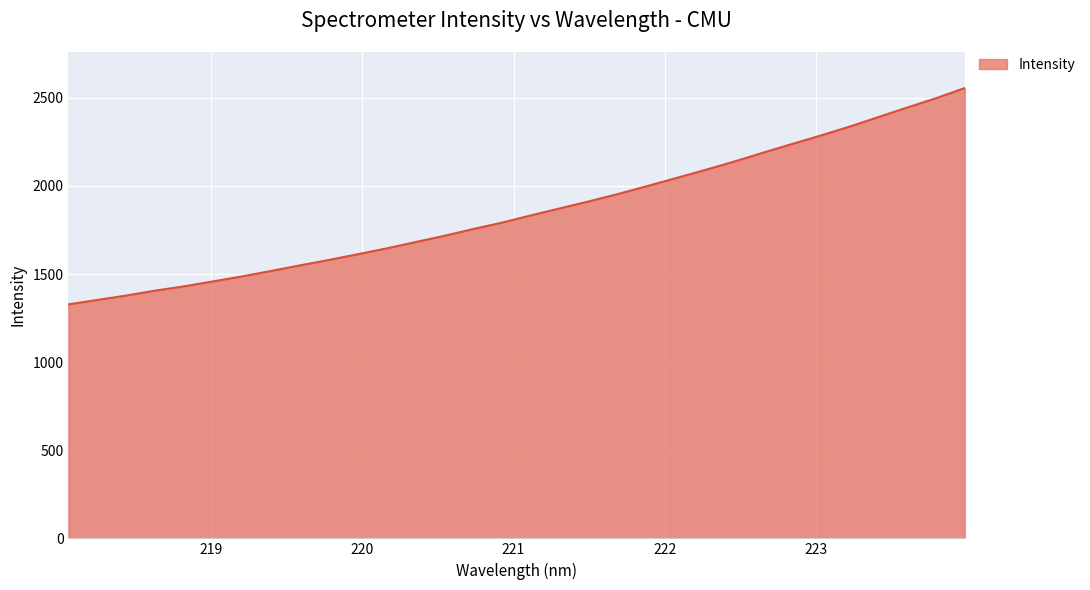

Count the number of values greater than 1833.

16